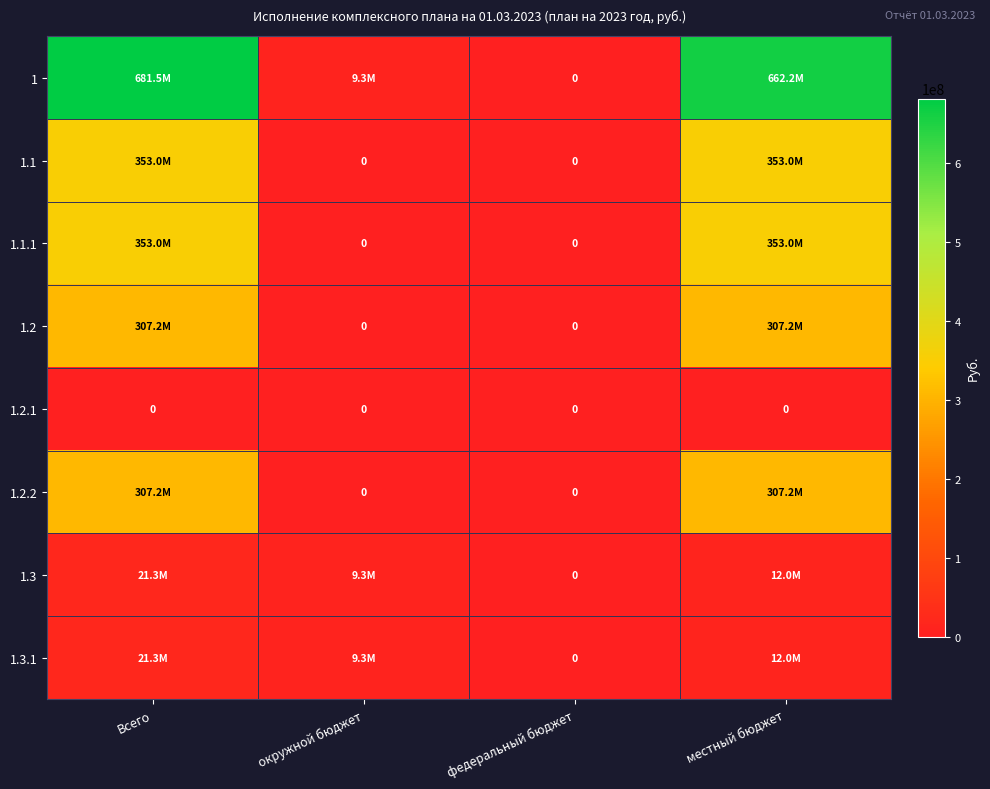

How many data points in 1.3 are less than 11974400?

2